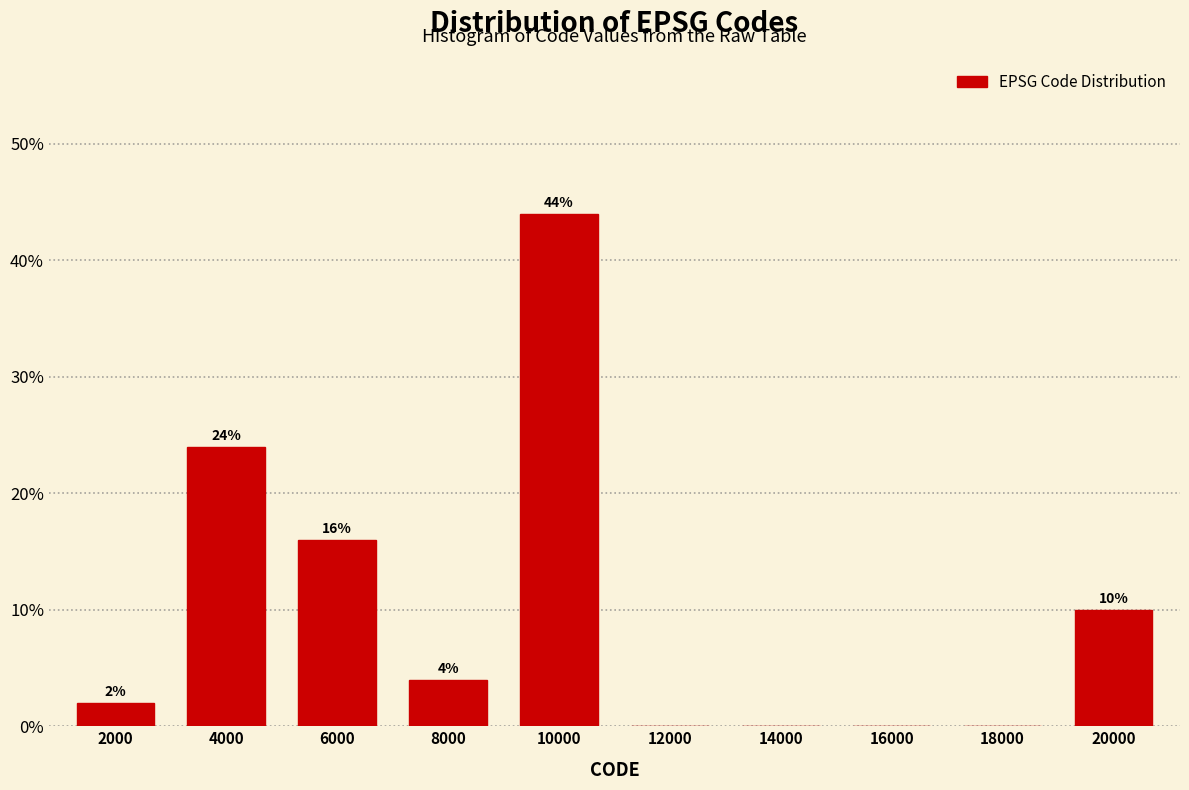

Reading left to right, transcribe all the data shown in this chart.

2000=2	4000=24	6000=16	8000=4	10000=44	12000=0	14000=0	16000=0	18000=0	20000=10